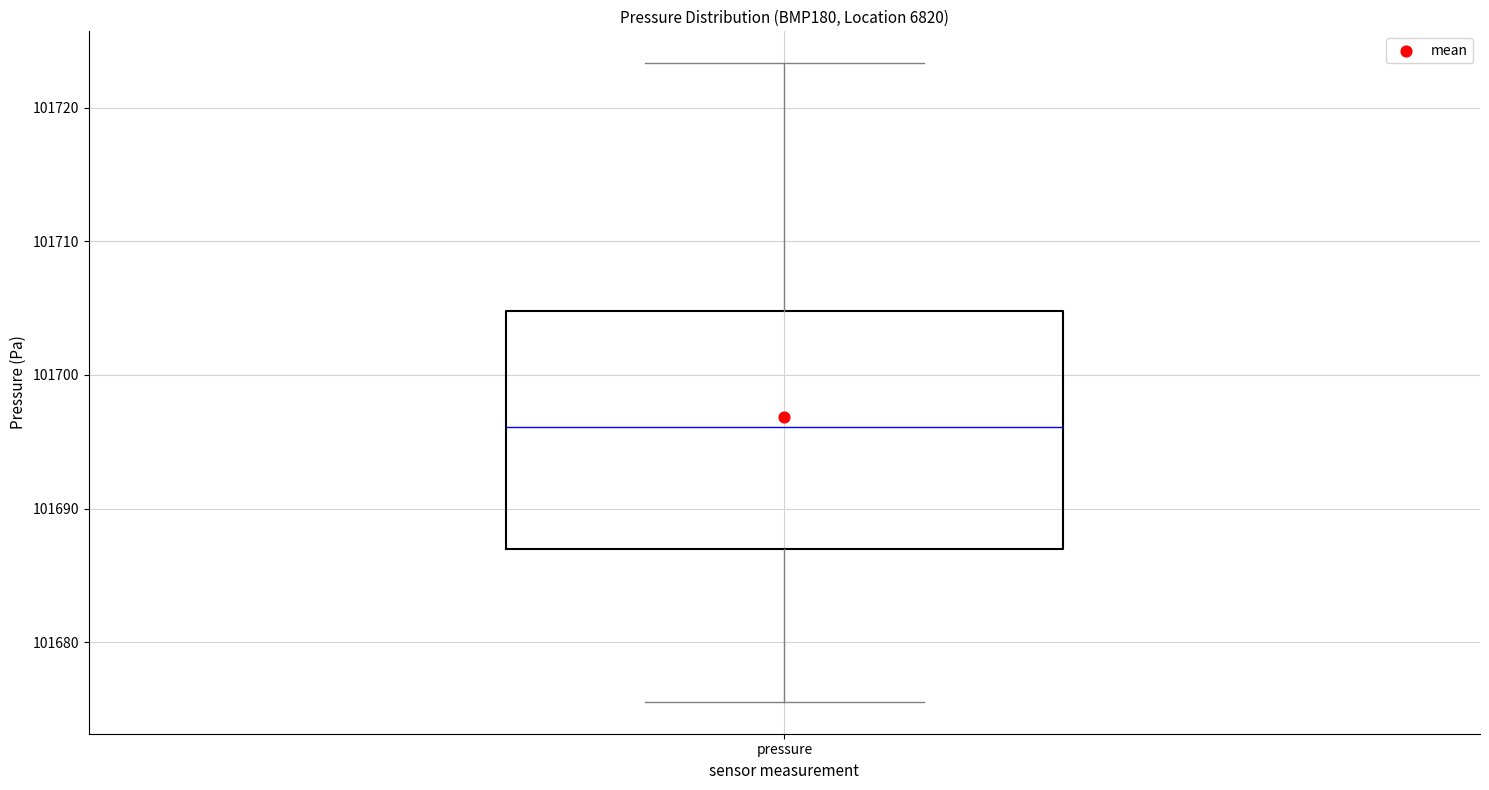

Transcribe this box plot: give where the median line is, the range the box spans, and where the two whiskers end, as read against the y-axis. The values are not printed on the chart, so give them approximately, as read against the axis.

median 101696, box 101687 to 101705, whiskers 101676 to 101723